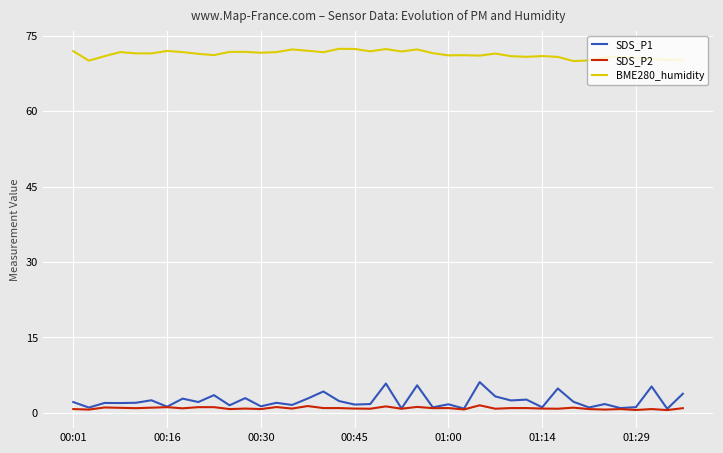

What is the maximum value shown in the chart?

72.4